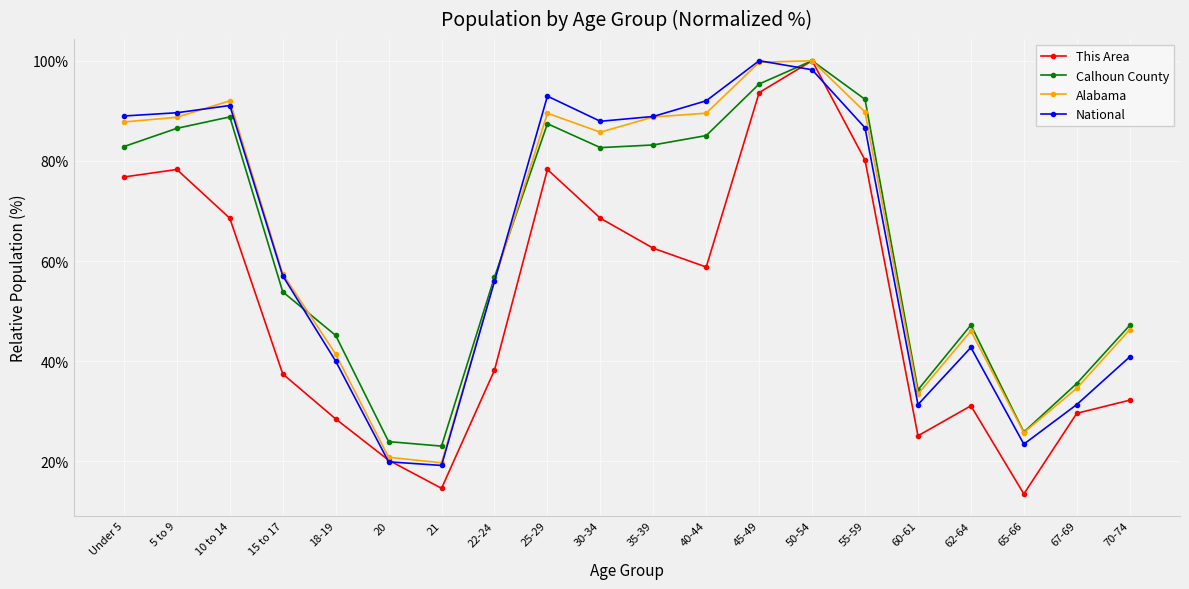

At how many categories does at least one series exceed 16?

20